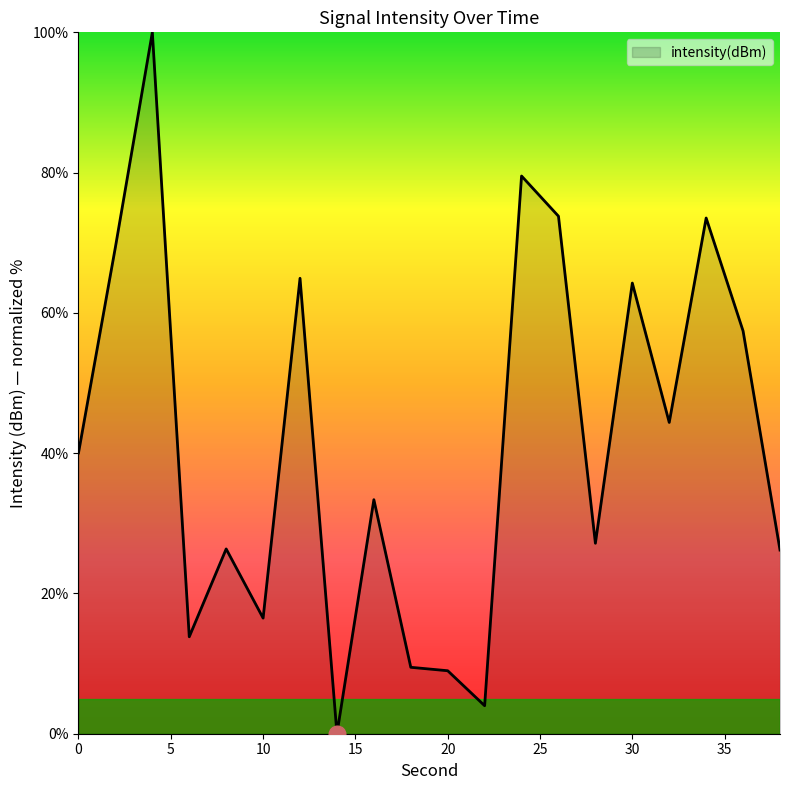

What is the difference between the maximum and minimum values?

100.0